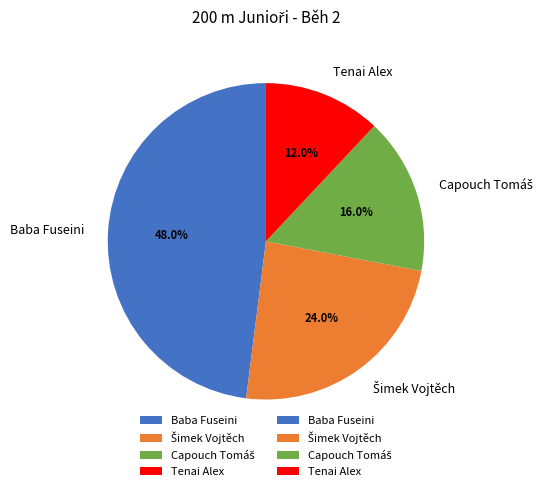

Which category has the smallest portion of the pie?

Tenai Alex